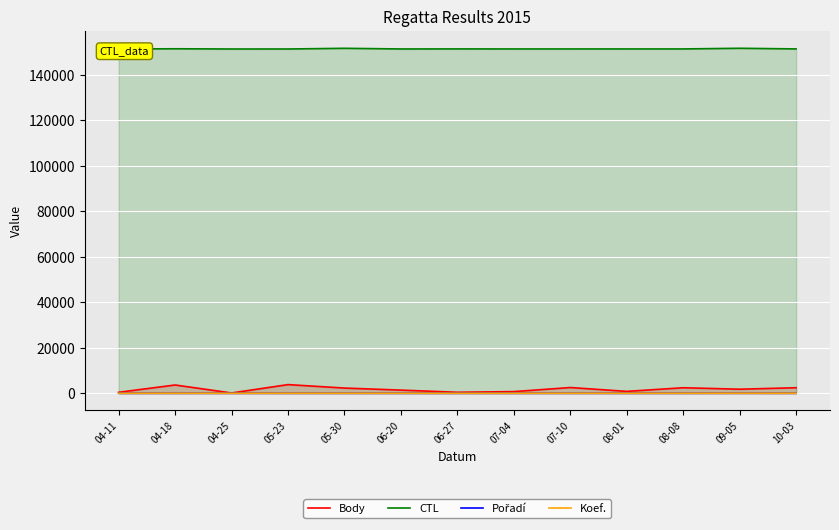

Is the value of Pořadí at 05-23 greater than the value of Body at 09-05?

No